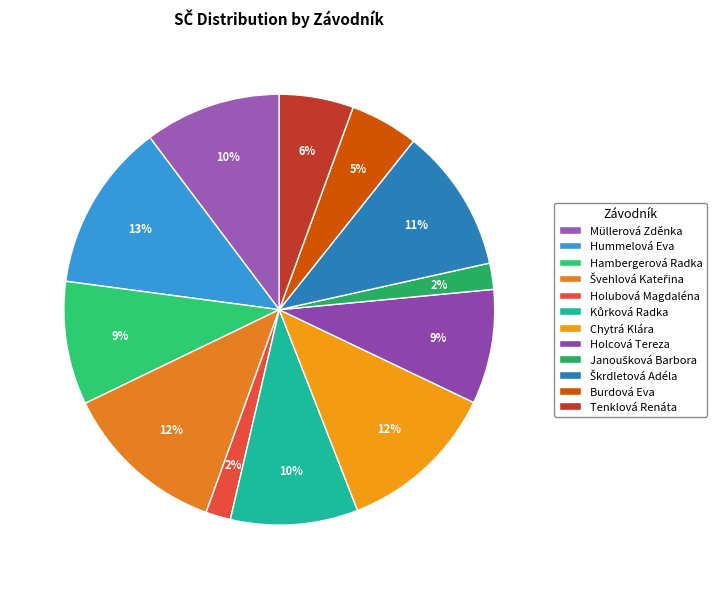

To the nearest percent, what percentage of the pie is Burdová Eva?

5%